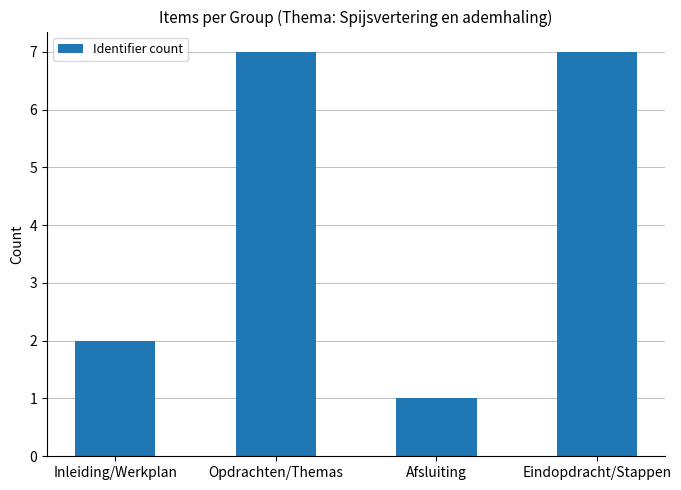

At which label is the value closest to 4?

Inleiding/Werkplan